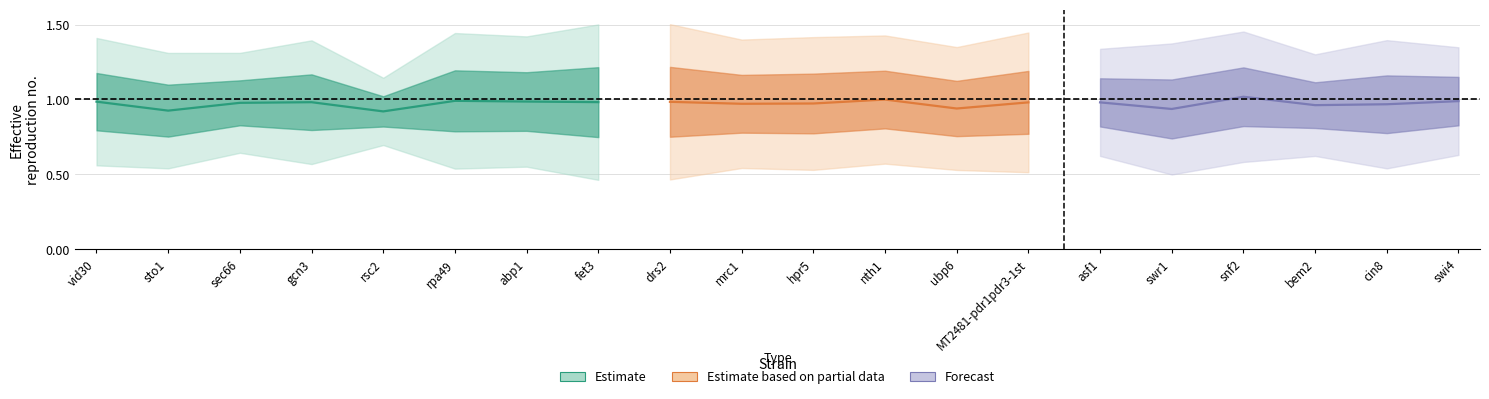

At which label is value closest to 0?

rsc2